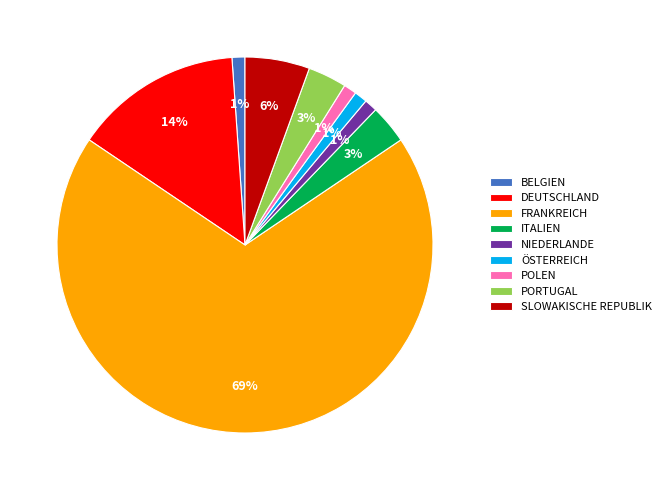

Is the sum of POLEN and FRANKREICH greater than half?

Yes